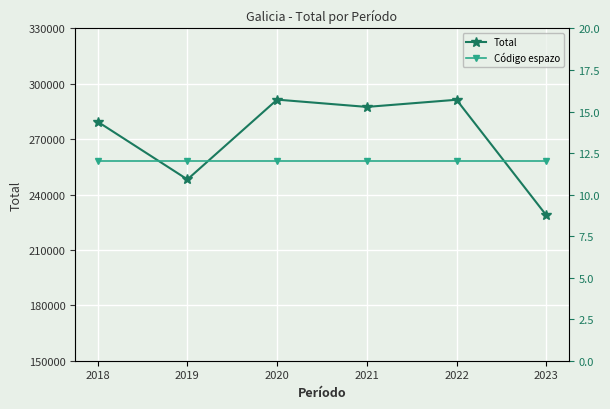

True or false: Total and Código espazo cross at least once.

False